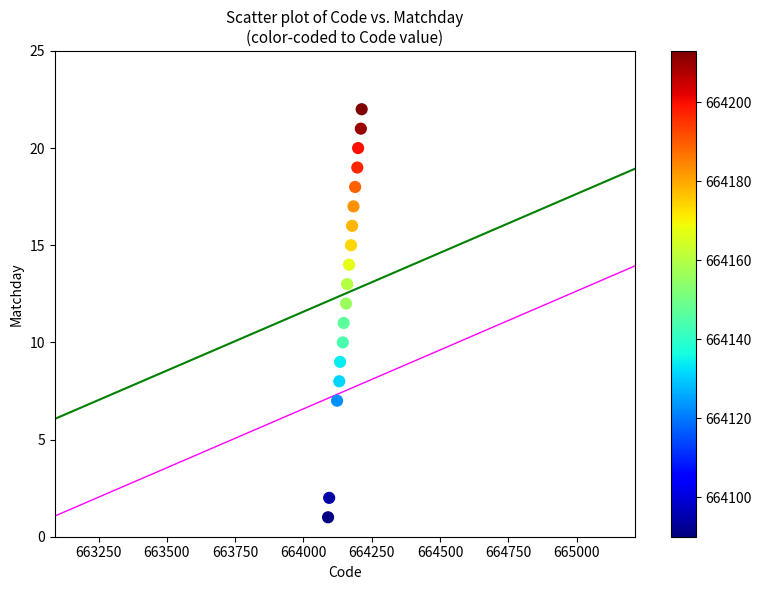

What is the range of Y values (max minus min)?

21